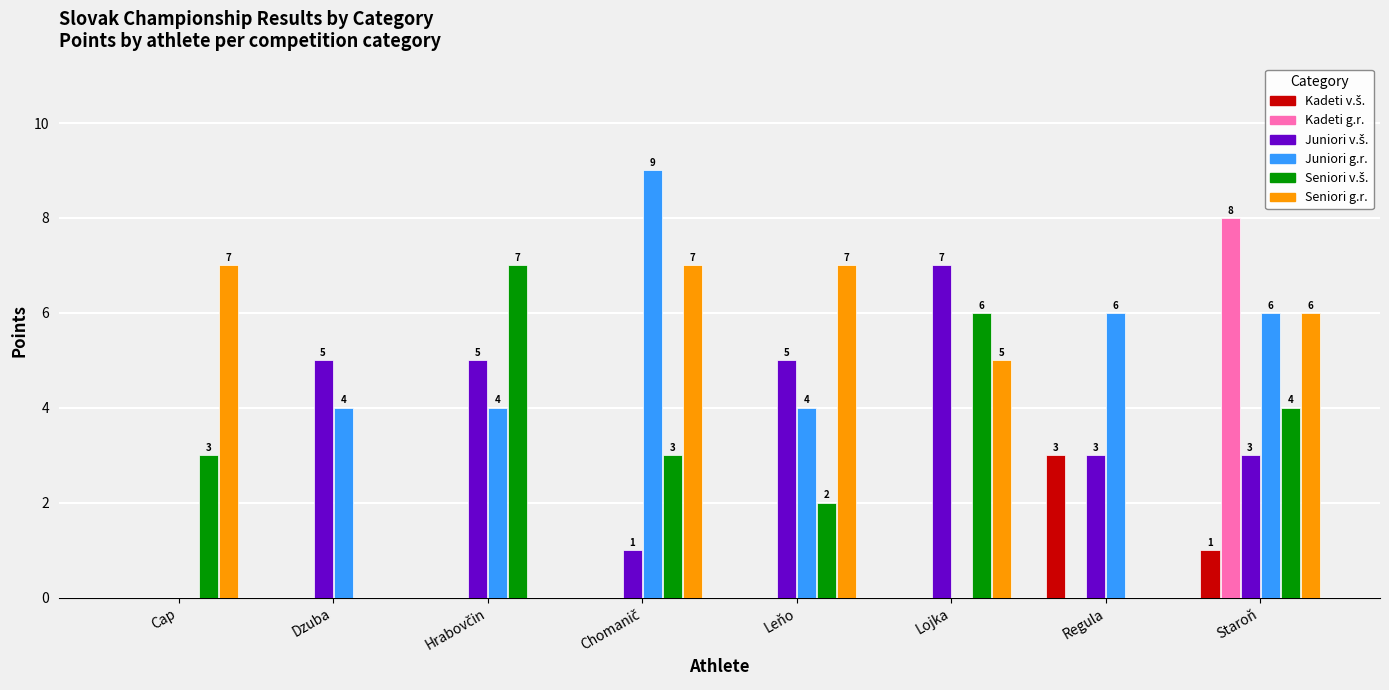

What is the greatest value displayed?

9